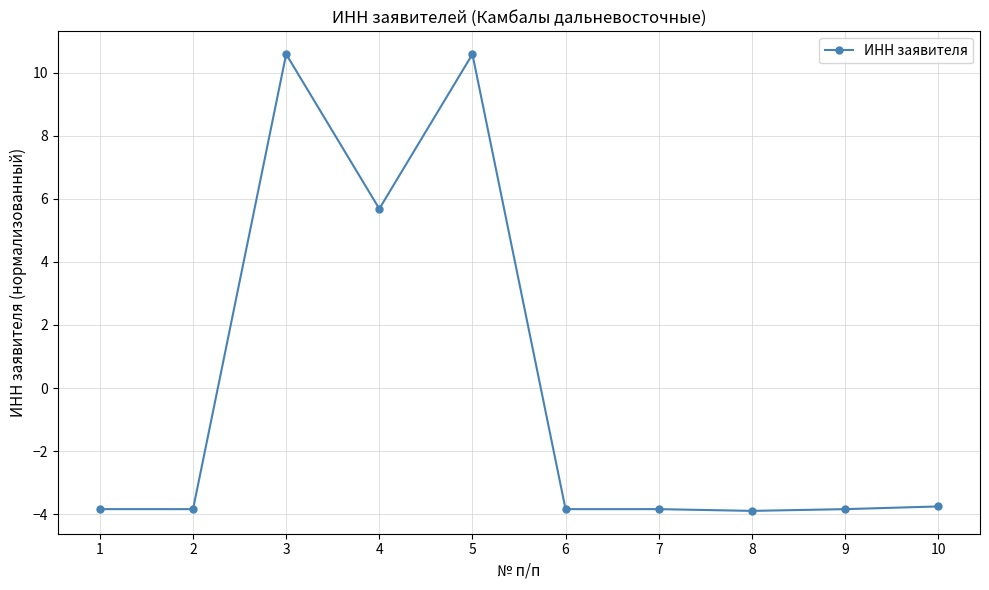

How many values exceed -3?

3